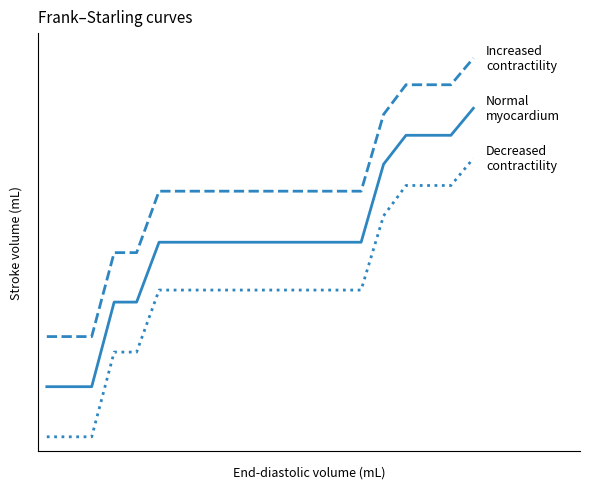

Does the chart display data point markers on the line(s)?

No